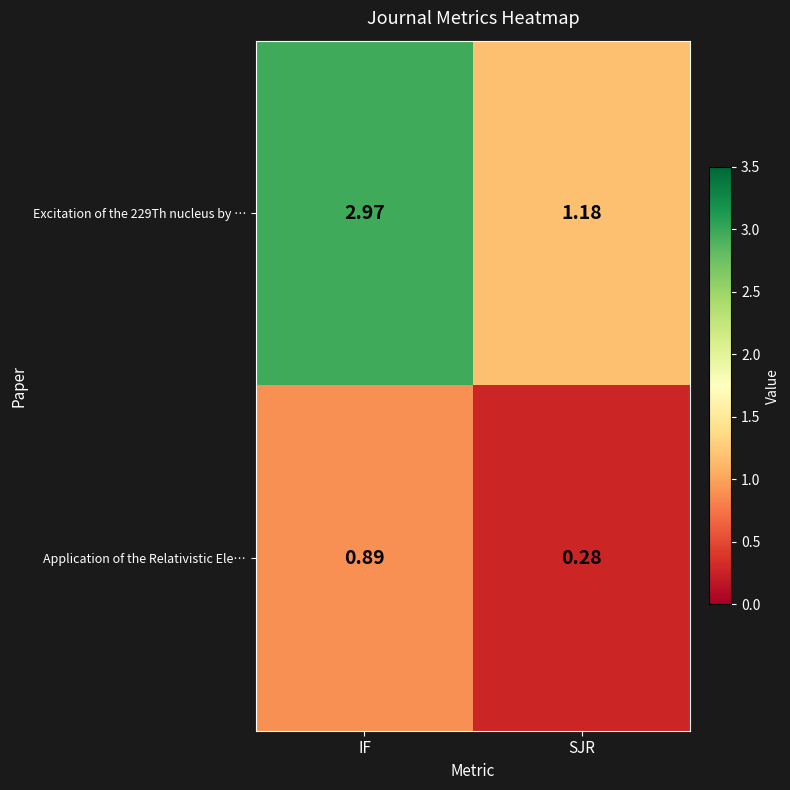

At which label does Excitation of the 229Th nucleus by … first exceed 2?

IF